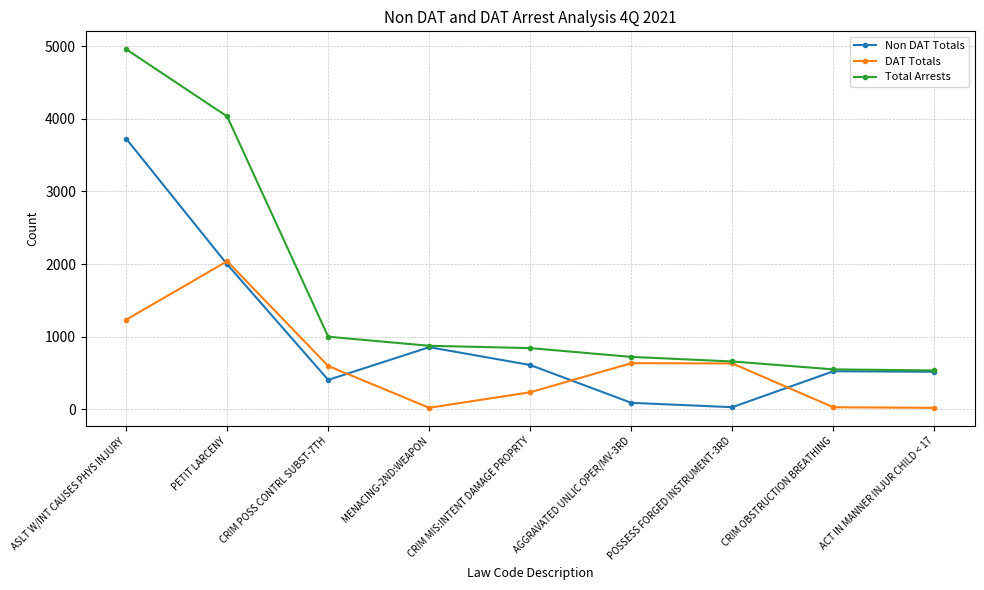

Which series changed the most between ASLT W/INT CAUSES PHYS INJURY and AGGRAVATED UNLIC OPER/MV-3RD?

Total Arrests